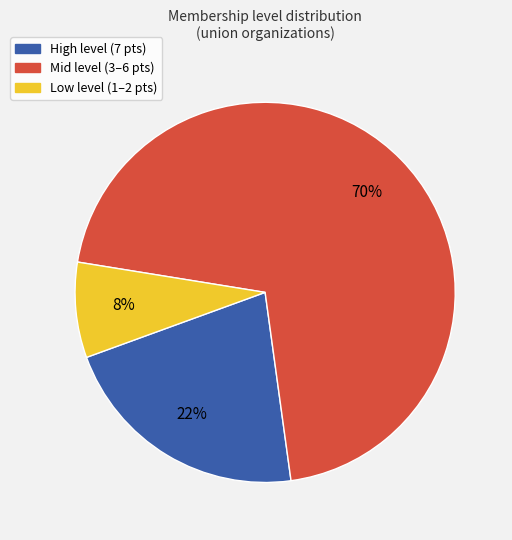

To the nearest percent, what is the difference between the largest and smallest slice percentages?

62%